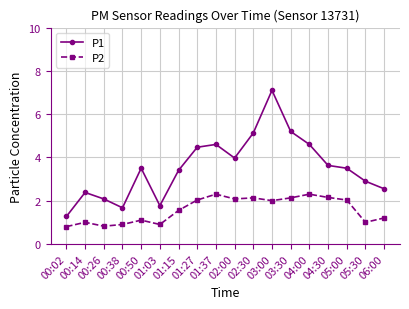

What are all the series names shown in the legend?

P1, P2